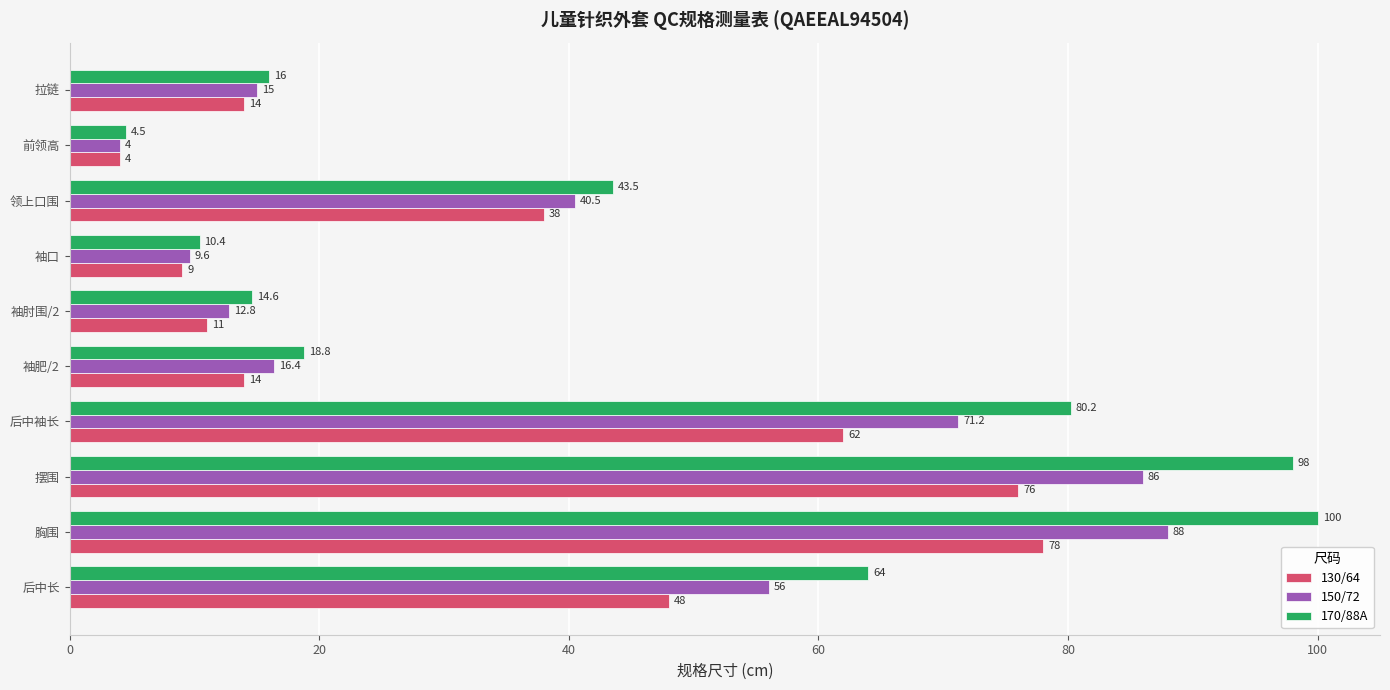

Which series changed the most between 袖肘围/2 and 拉链?

130/64